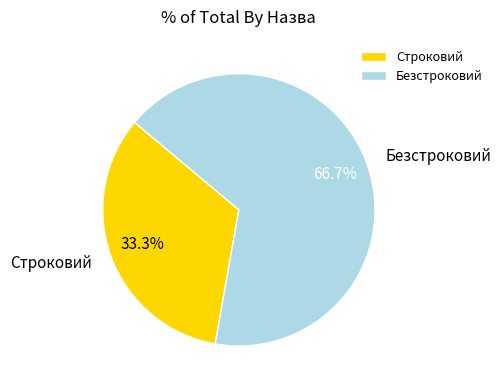

To the nearest percent, what percentage of the pie is Безстроковий?

67%